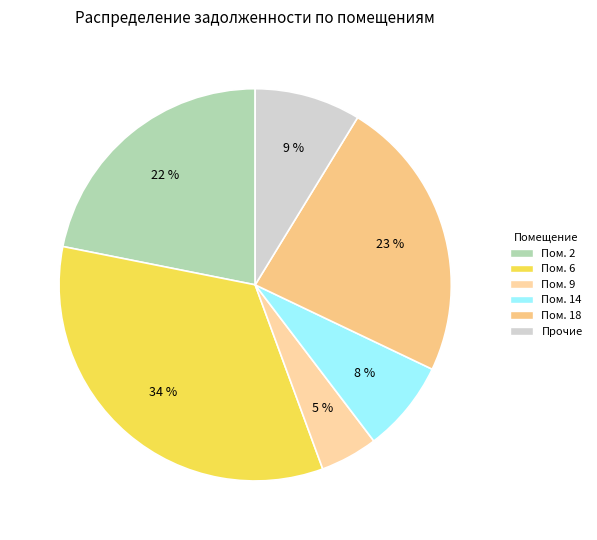

Is there any slice that represents more than half of the pie?

No